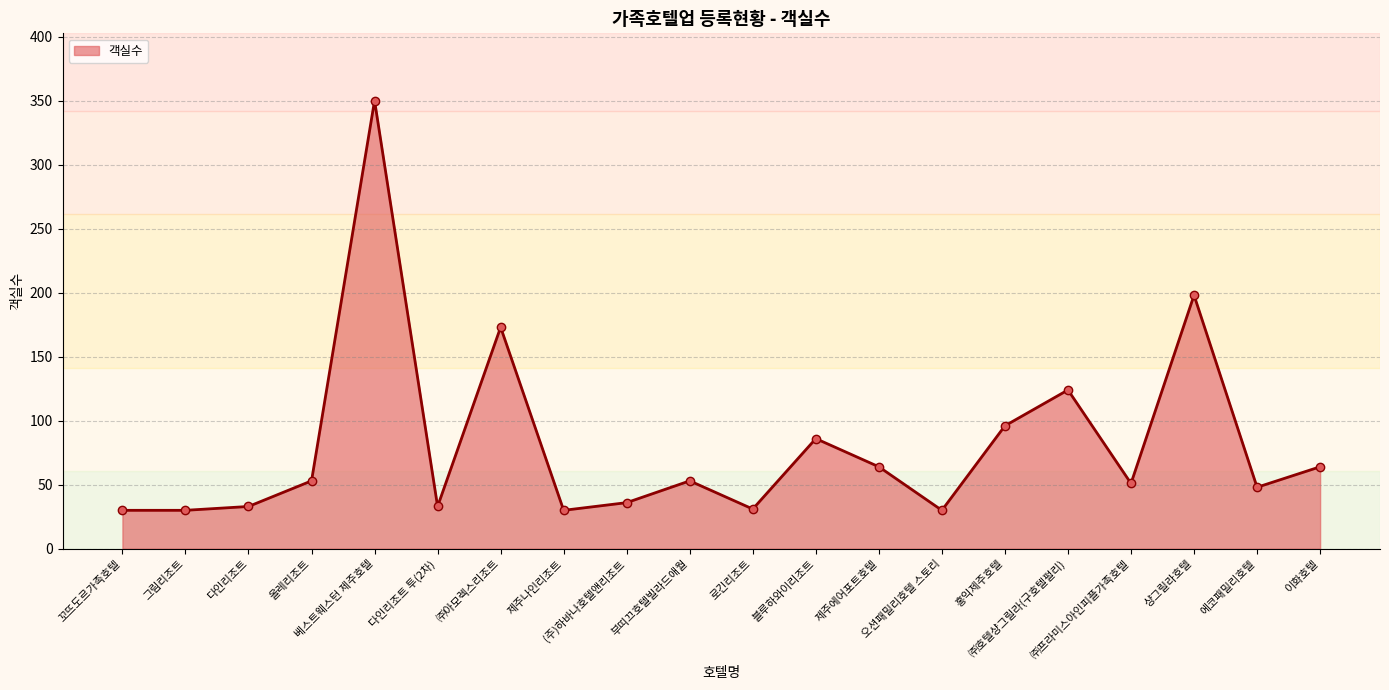

What is the label of the 20th point from the right?

꼬뜨도르가족호텔